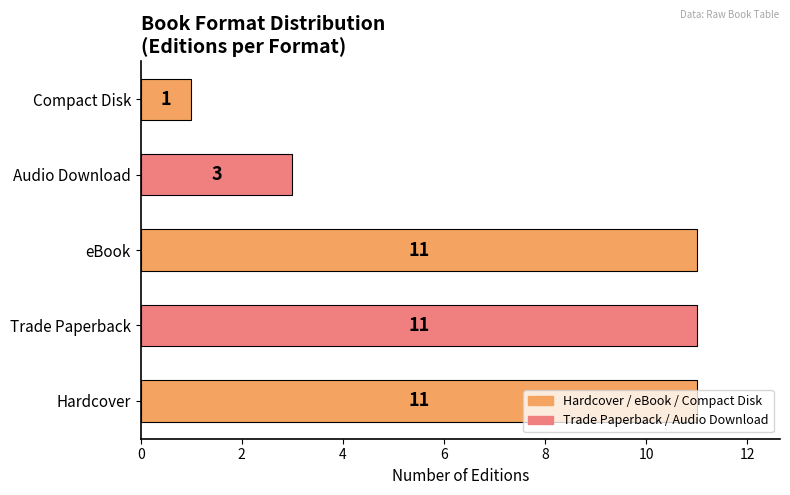

What is the ratio of the value at eBook to the value at Trade Paperback?

1.0